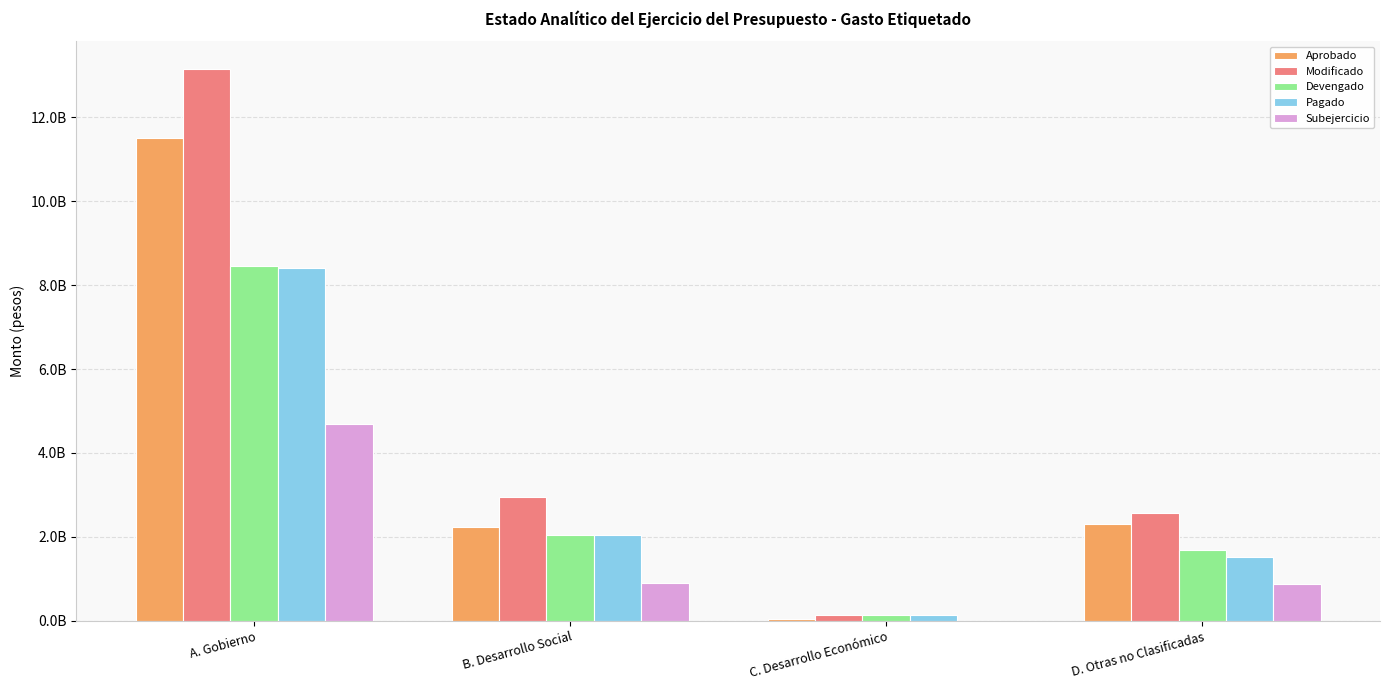

Which series has the largest total across all categories?

Modificado